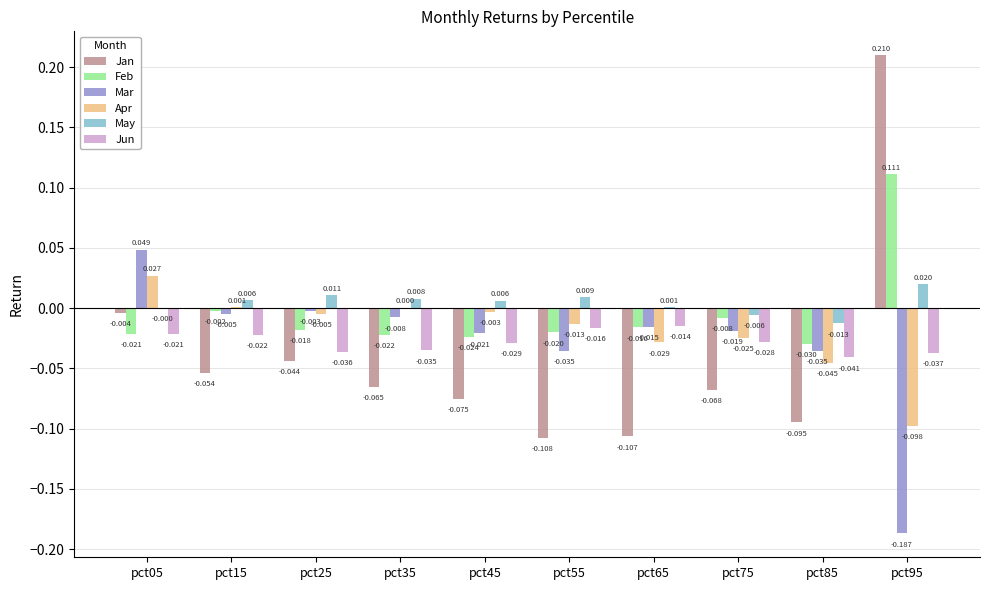

Which series has the largest total across all categories?

May